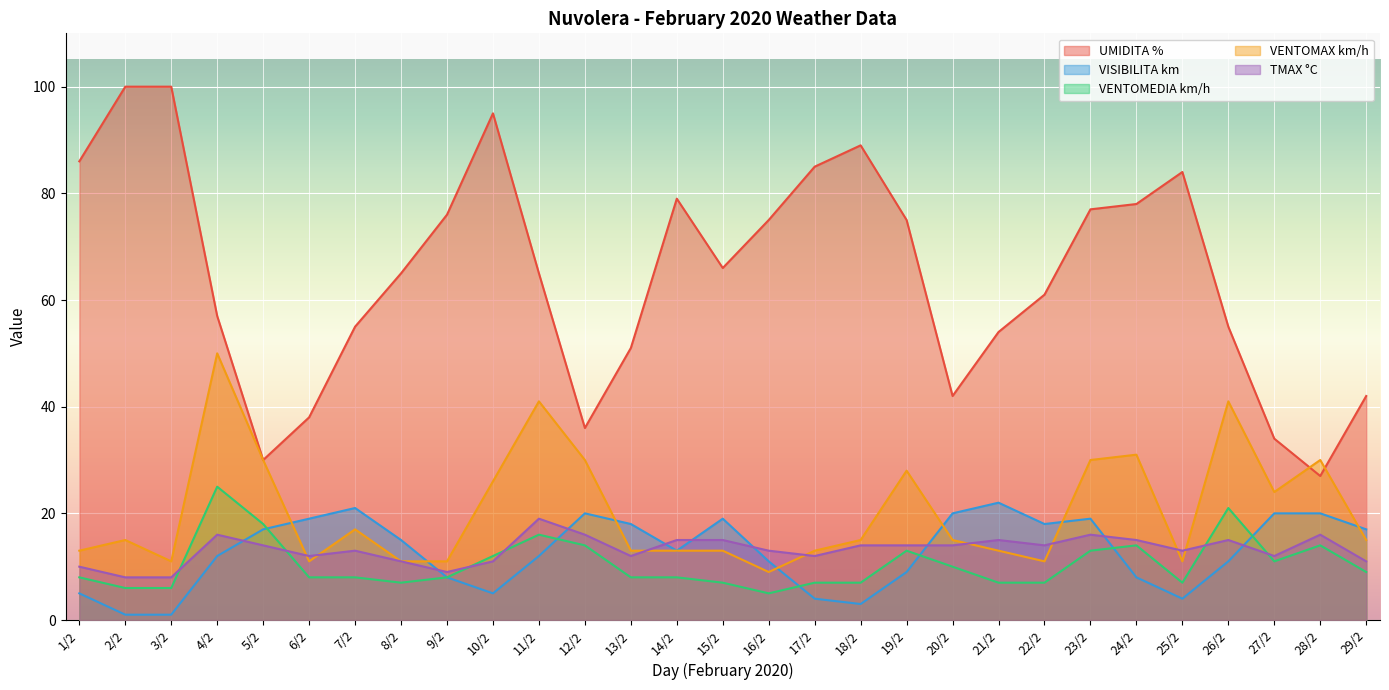

Does the chart display data point markers on the line(s)?

No